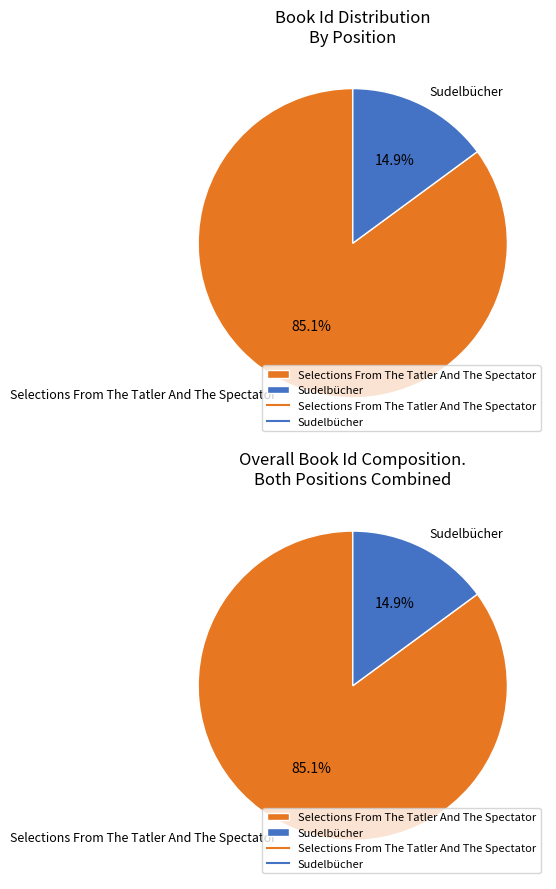

How many segments does this pie chart have?

2